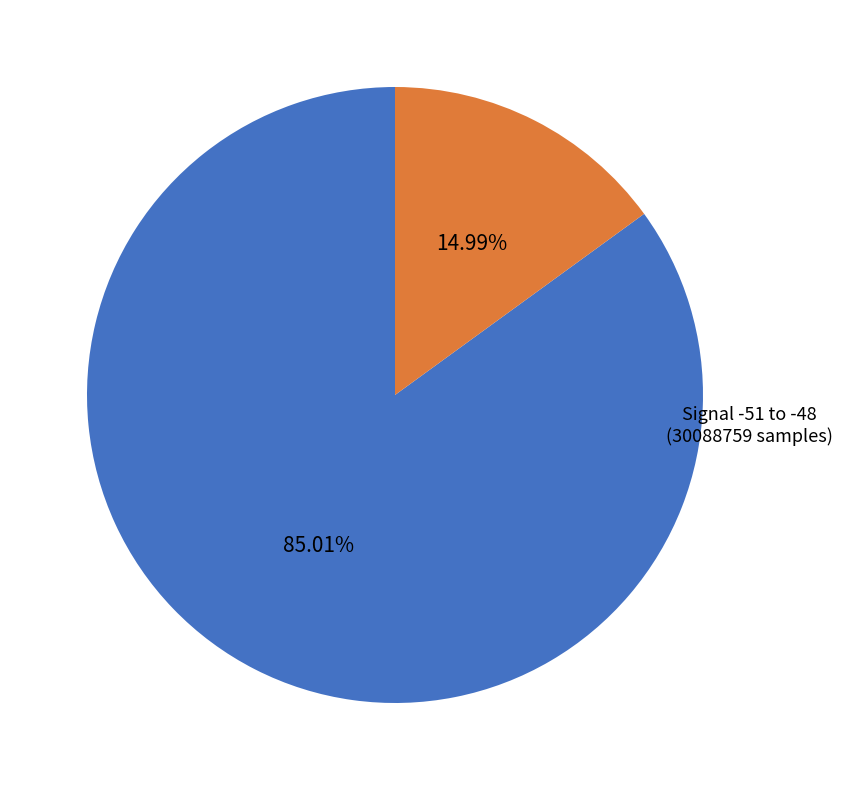

Does any single category account for the majority?

Yes